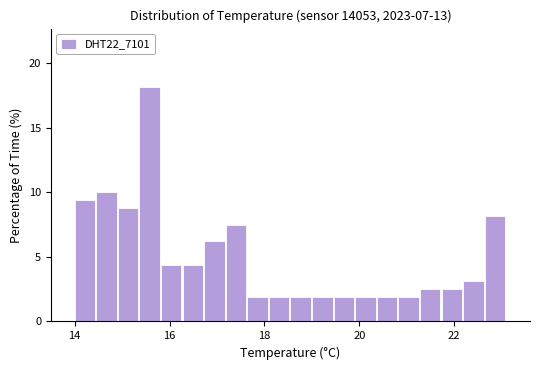

Around what value on the x-axis is the tallest bar? Give the approximate position of its centre, as read against the axis.

15.6